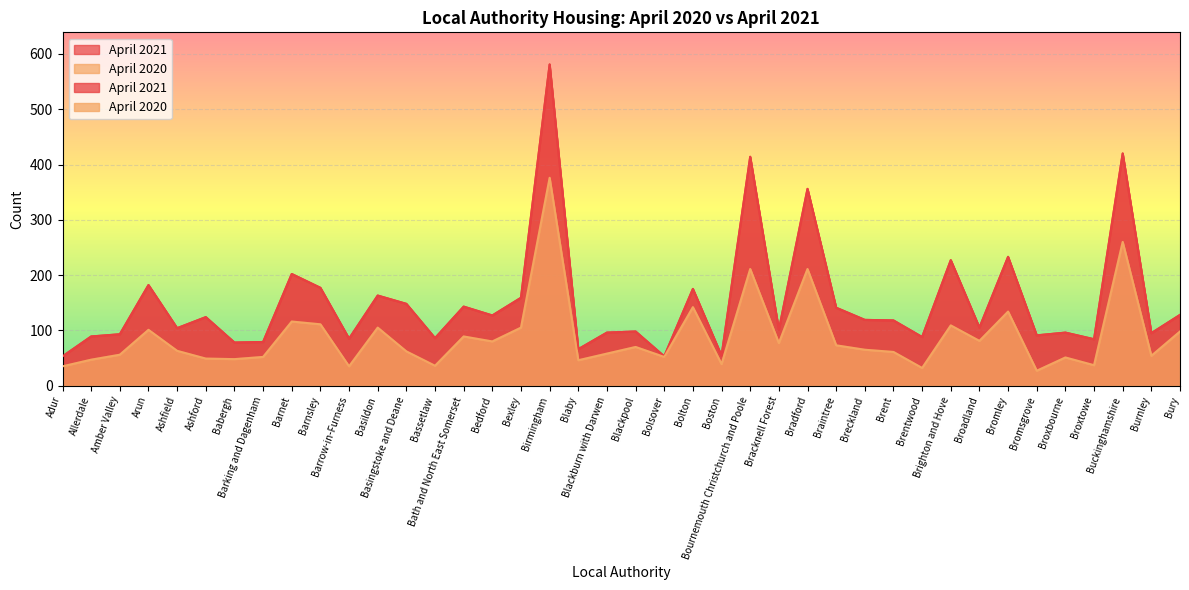

What is the maximum value for April 2020?

376